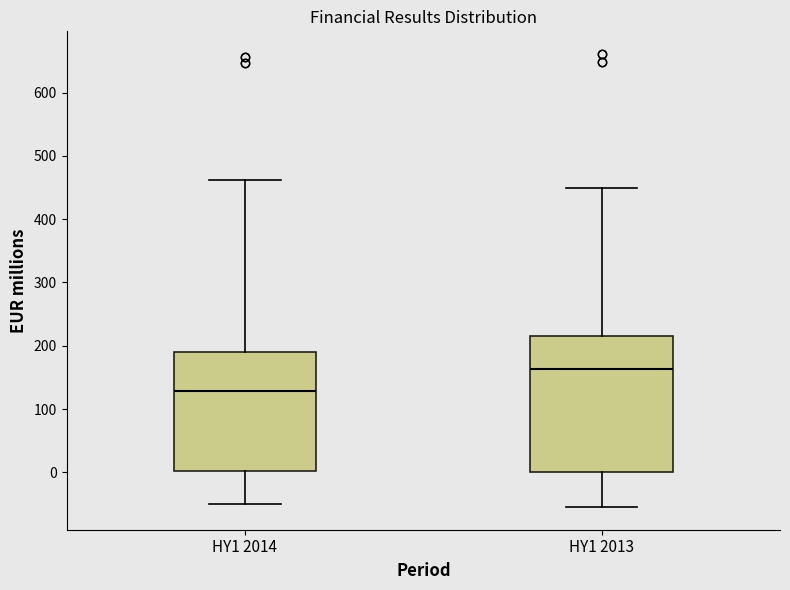

Comparing the boxes themselves (not the whiskers), which one is the tallest?

HY1 2013